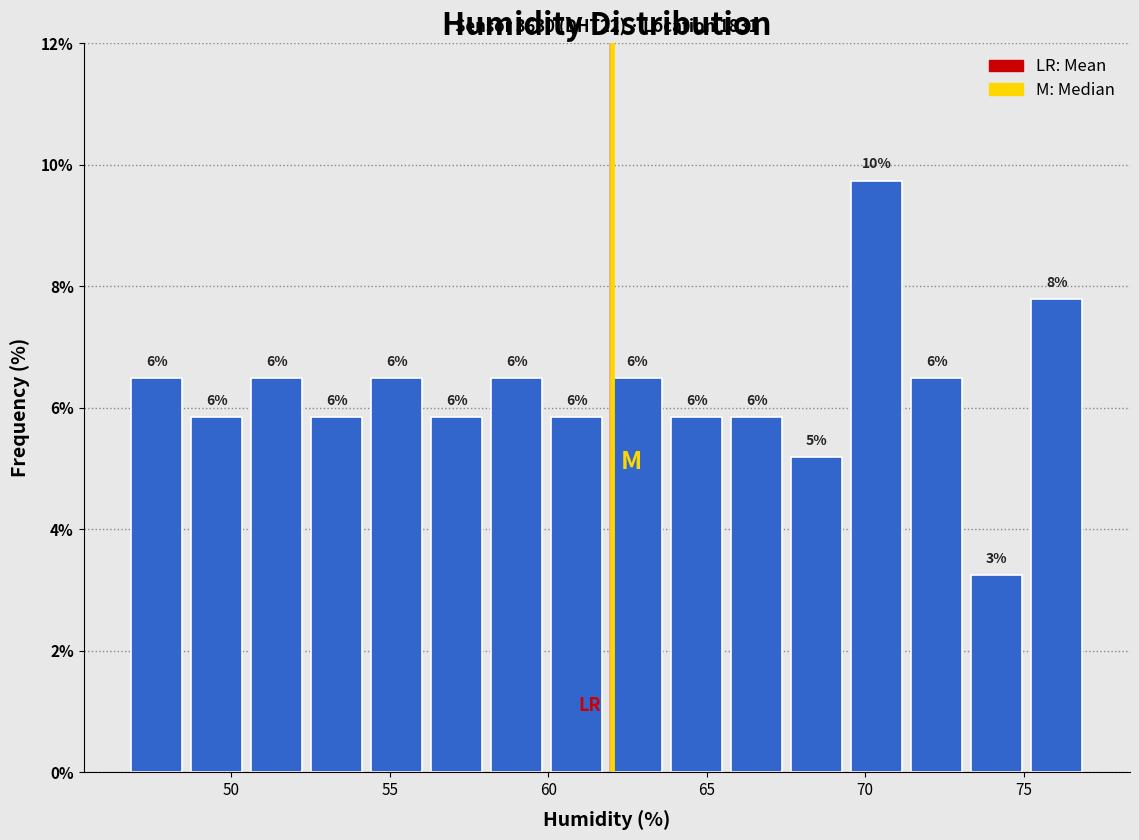

Around what value on the x-axis is the tallest bar? Give the approximate position of its centre, as read against the axis.

70.5